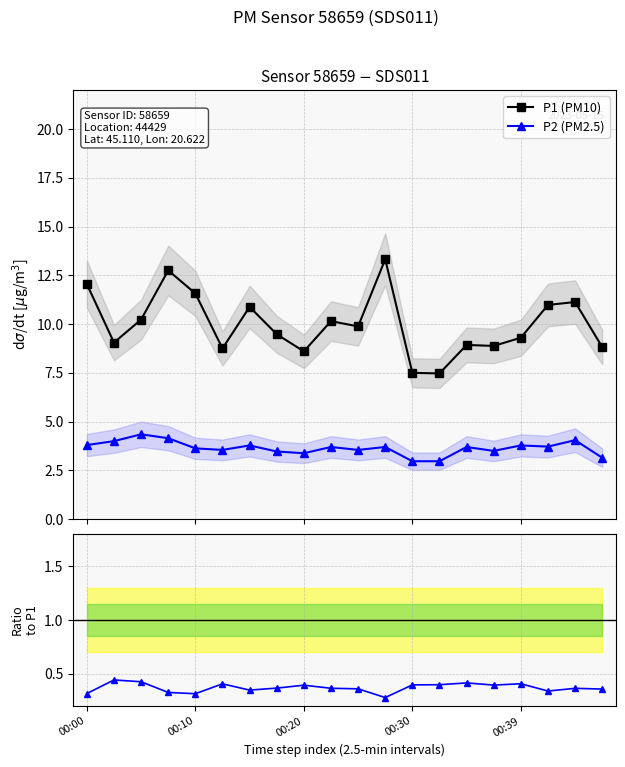

True or false: P1 (PM10) and P2 (PM2.5) cross at least once.

False